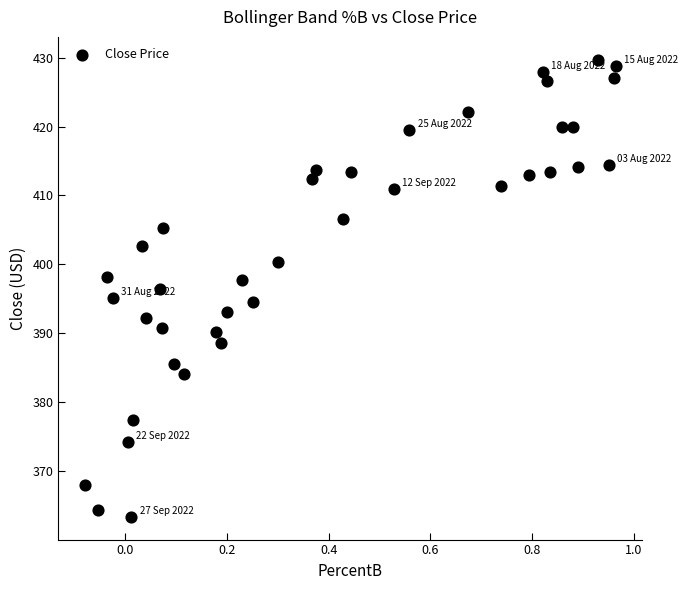

What is the range of Y values (max minus min)?

66.3